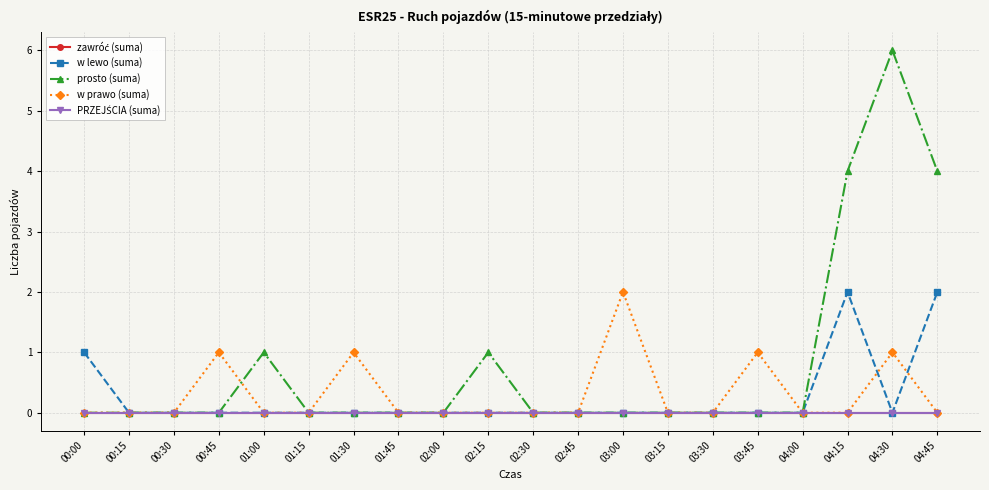

How many interior local peaks does the prosto (suma) series have?

3